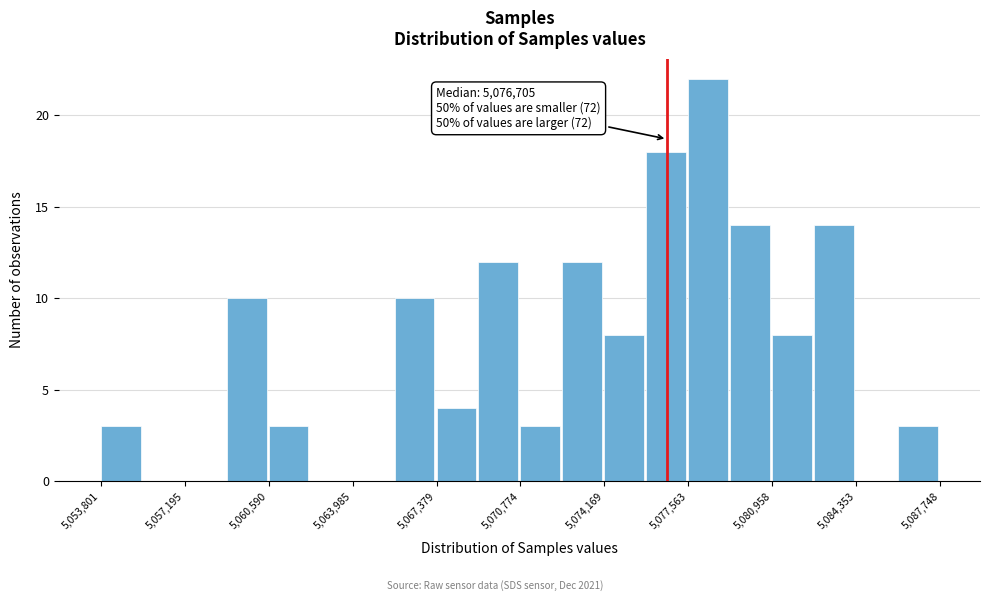

Around what value on the x-axis is the tallest bar? Give the approximate position of its centre, as read against the axis.

5078500